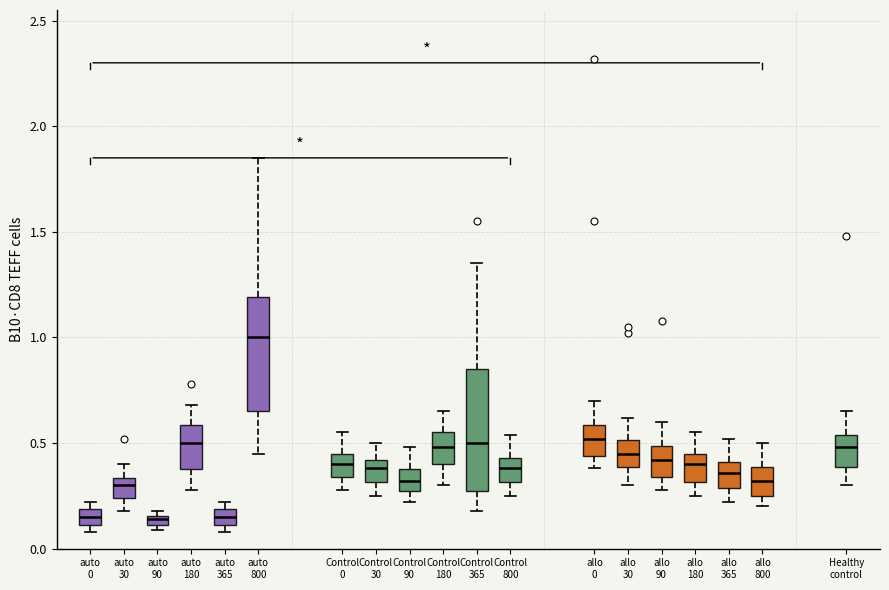

Where is the upper edge of the box for auto 90 on the y-axis? The values are not printed on the chart, so give them approximately, as read against the axis.

0.15